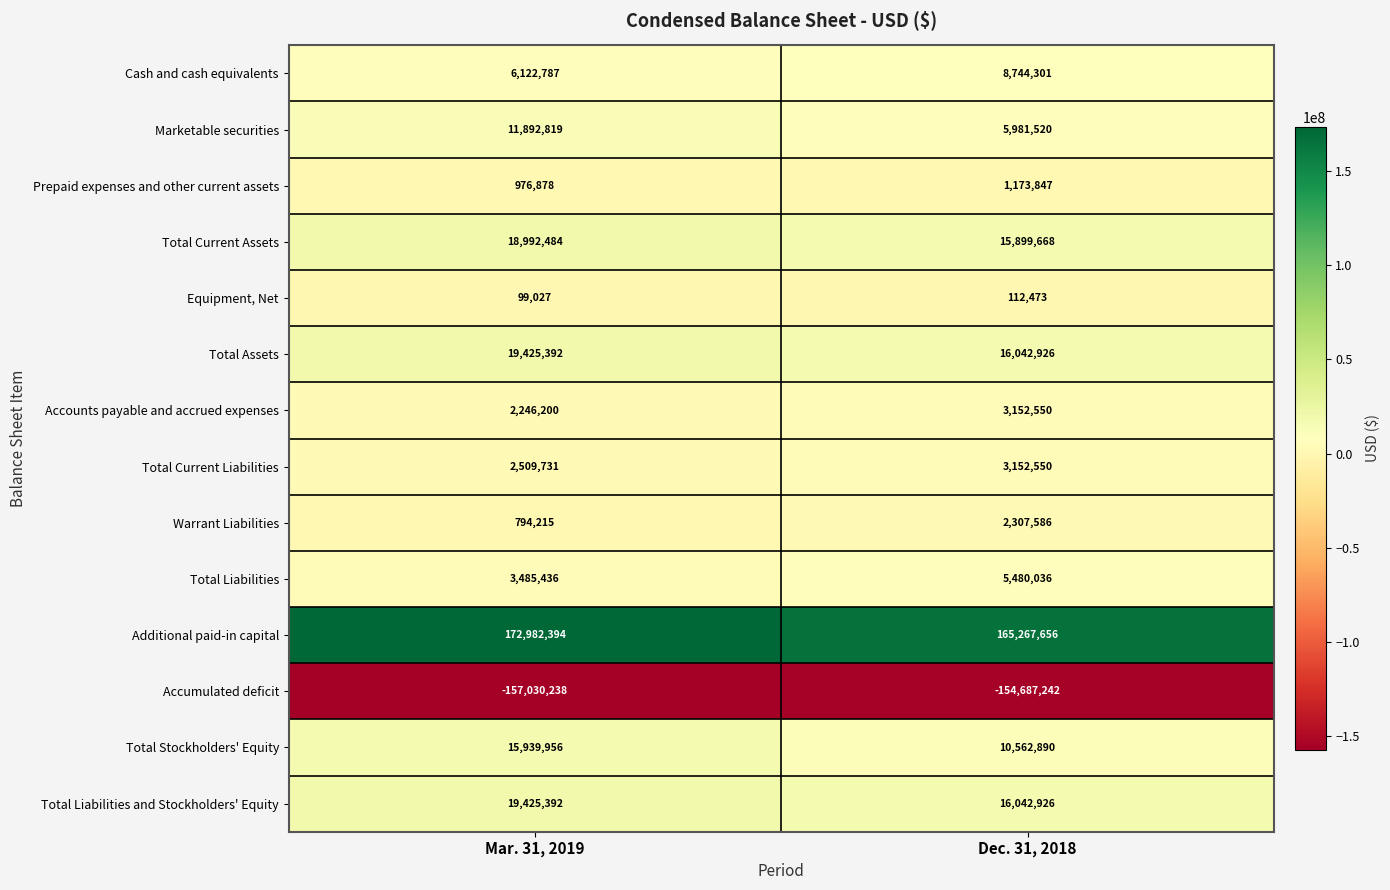

Which series changed the most between Mar. 31, 2019 and Dec. 31, 2018?

Additional paid-in capital